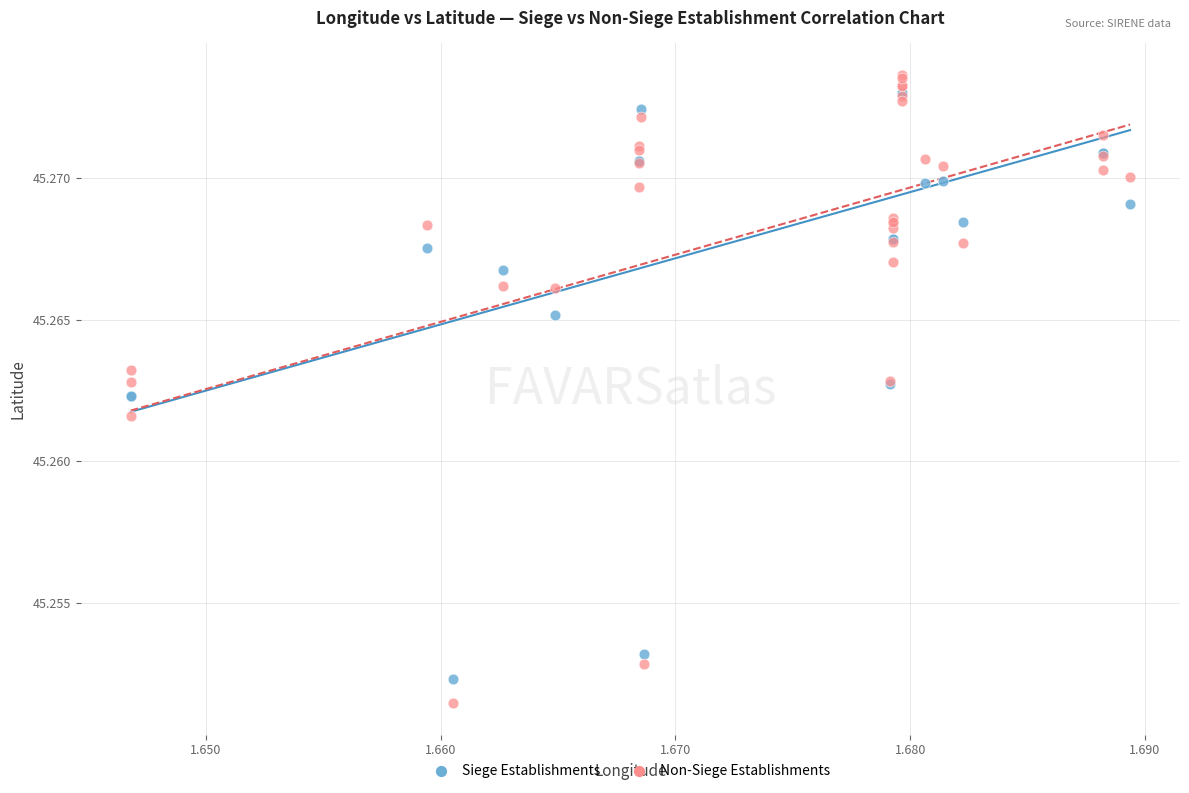

Which series contains the lowest Y value?

Non-Siege Establishments